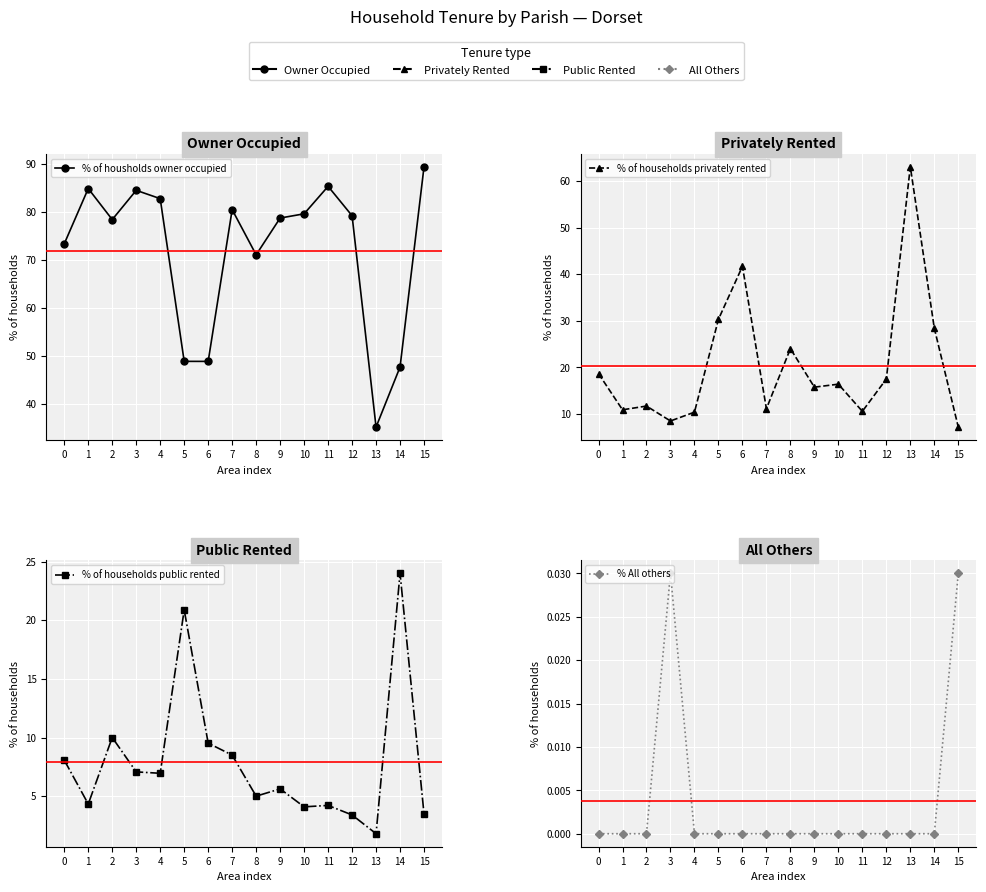

Where is % of households privately rented nearest to the value 35?

5